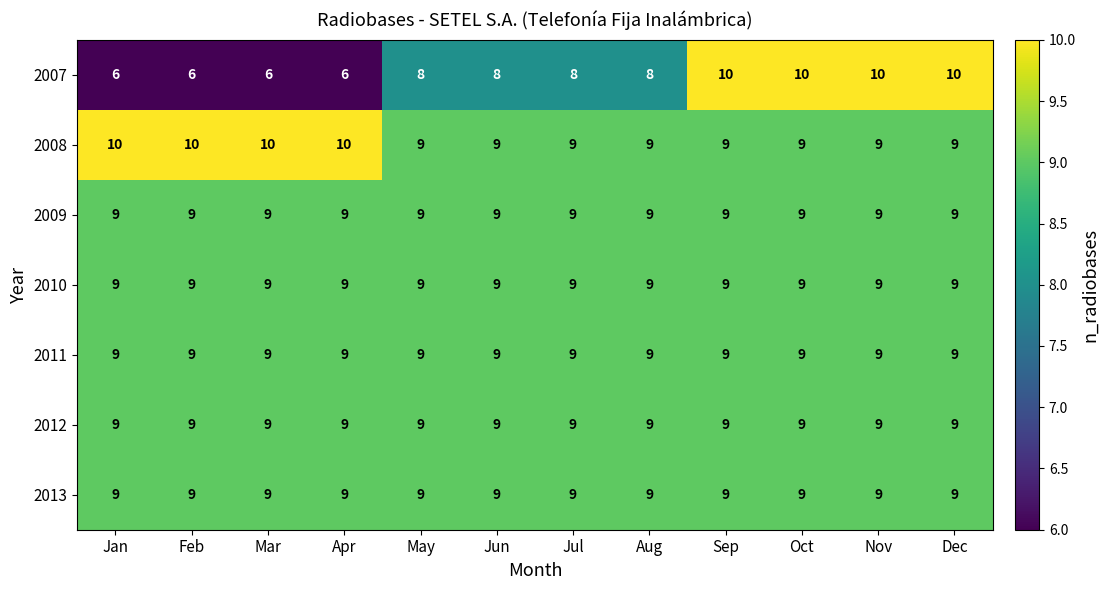

Read the 2013 value at Sep.

9